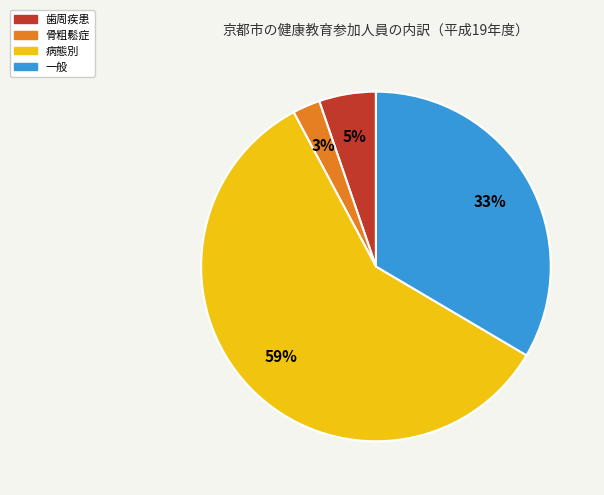

Which has a higher value, 歯周疾患 or 一般?

一般